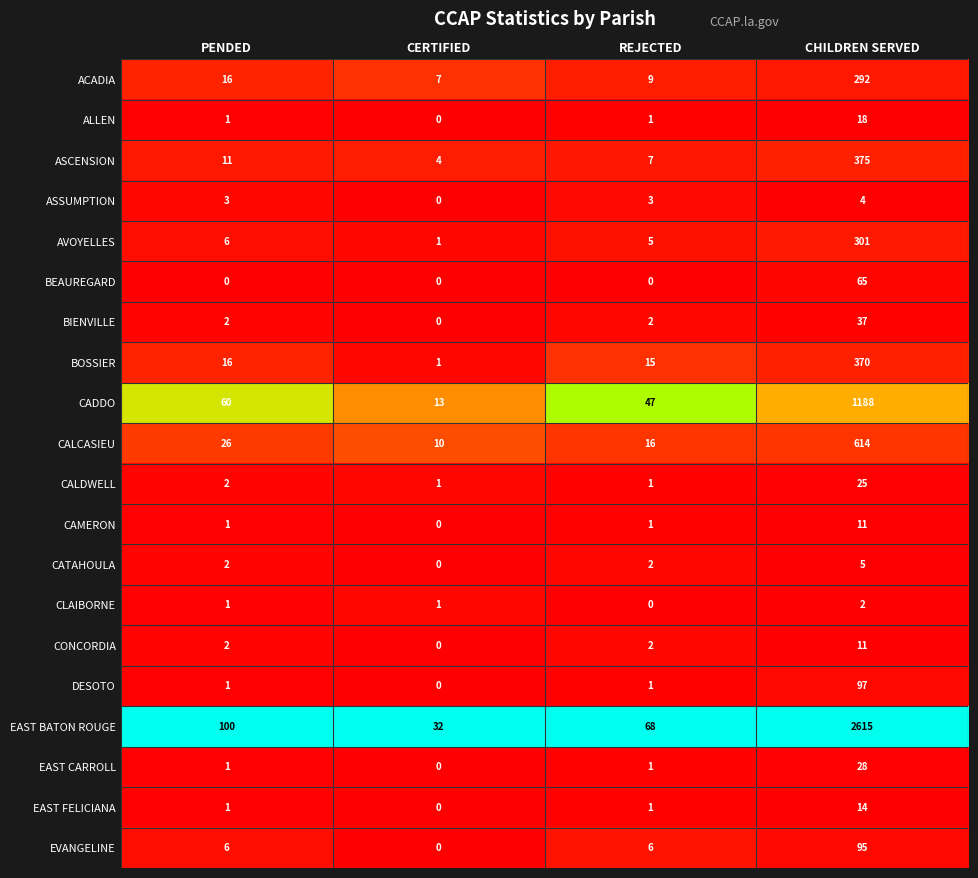

Read the EAST BATON ROUGE value at REJECTED, to the nearest 50.

50